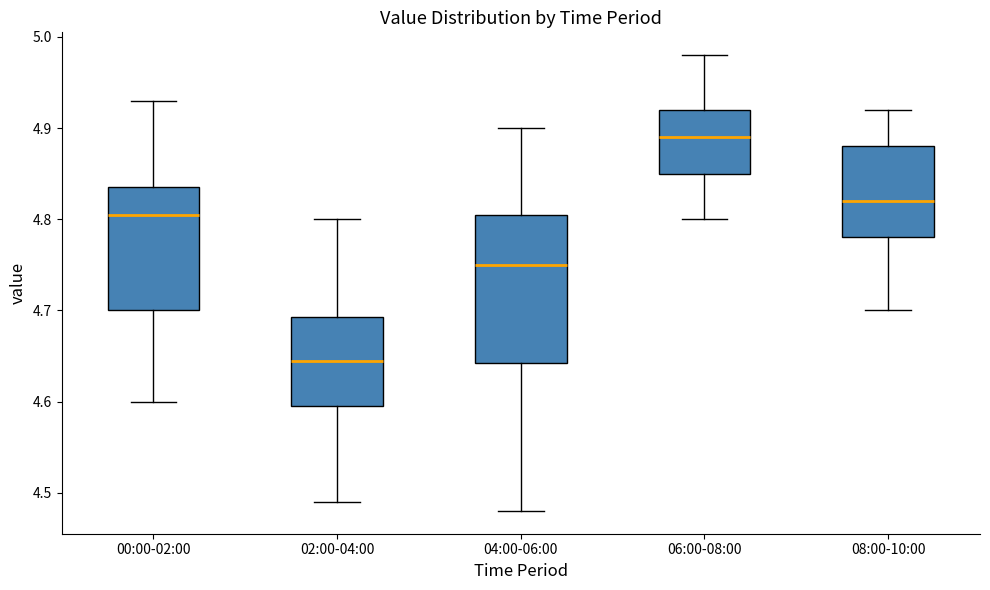

Which box is the tallest, from its lower edge to its upper edge?

04:00-06:00